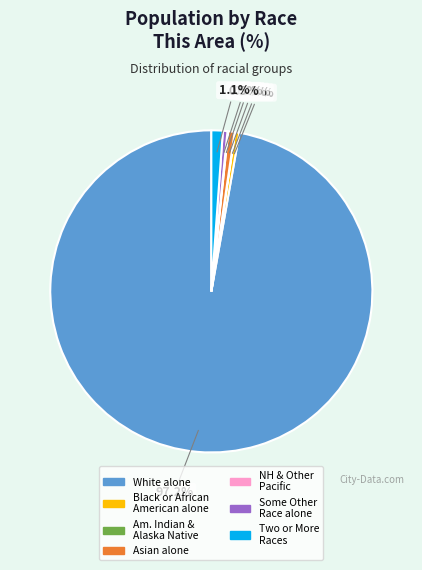

True or false: Black or African American alone accounts for 0% of the total.

True